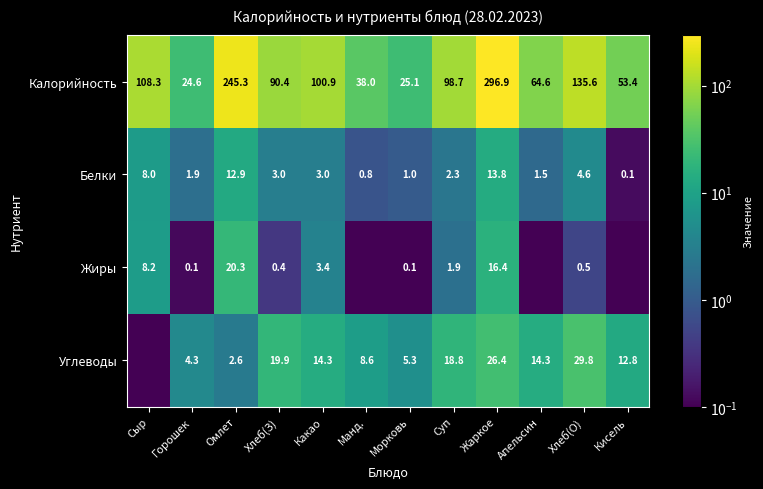

Where does the Калорийность series first go above 98?

Сыр